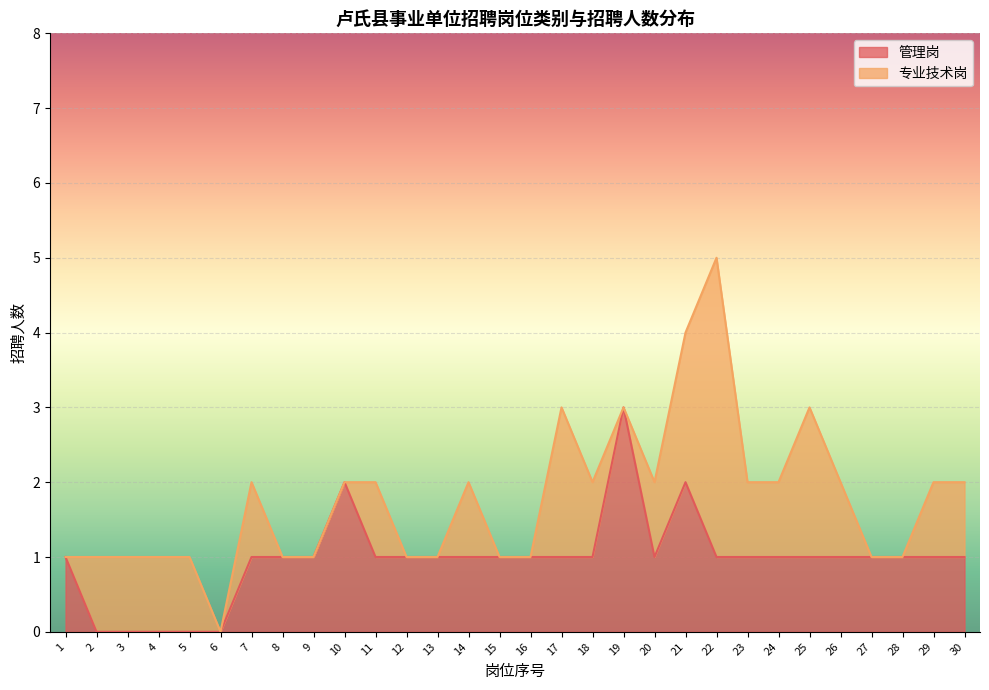

True or false: the data shows 1 at 7.

True